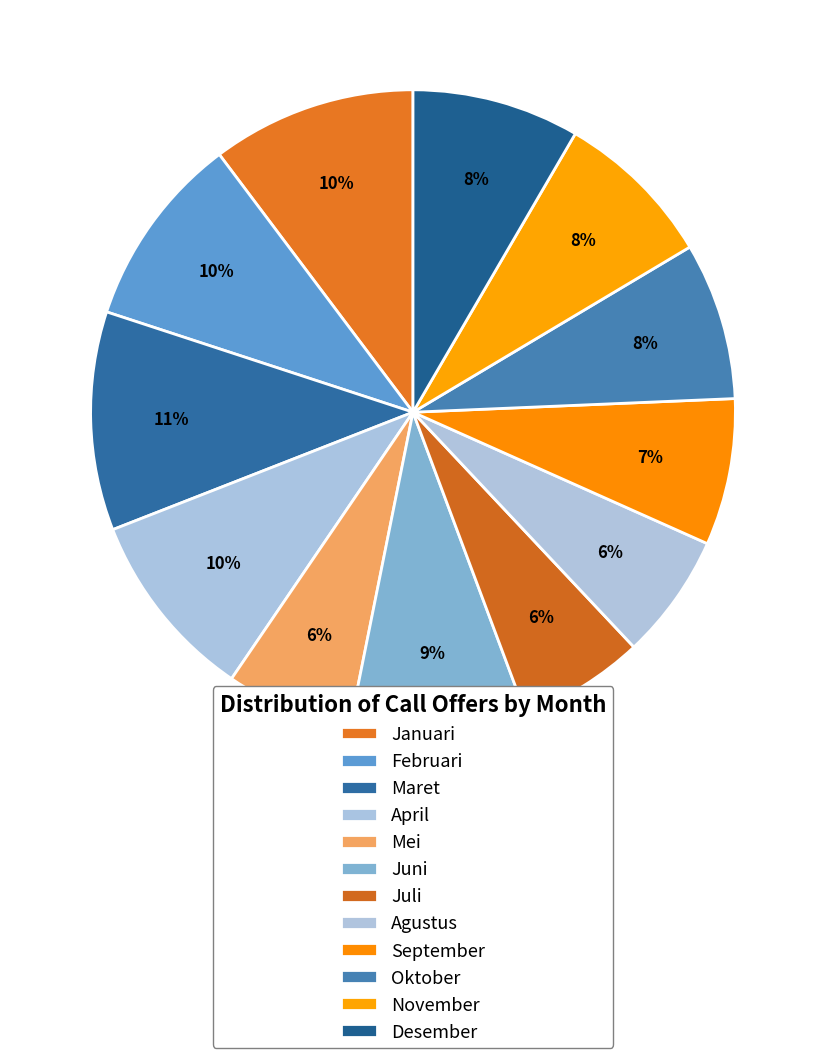

Is there any slice that represents more than half of the pie?

No